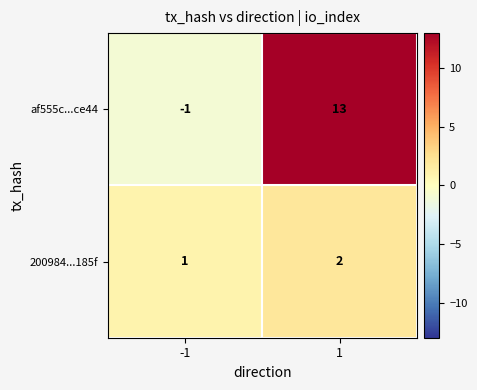

Reading right to left, what are all the values shown in this chart?

af555c...ce44: 1=13	-1=-1
200984...185f: 1=2	-1=1